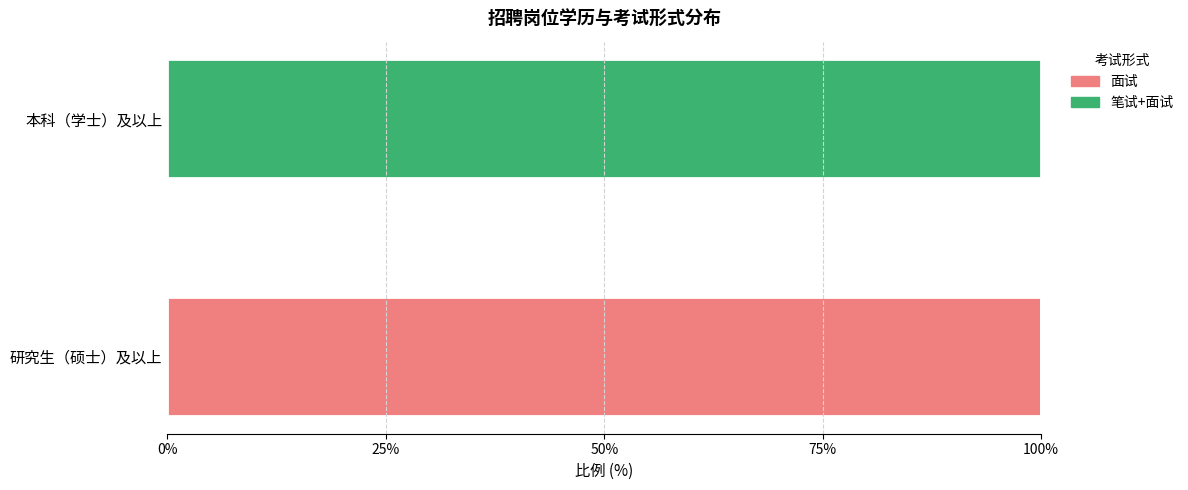

What is the highest value of the 面试 series?

100